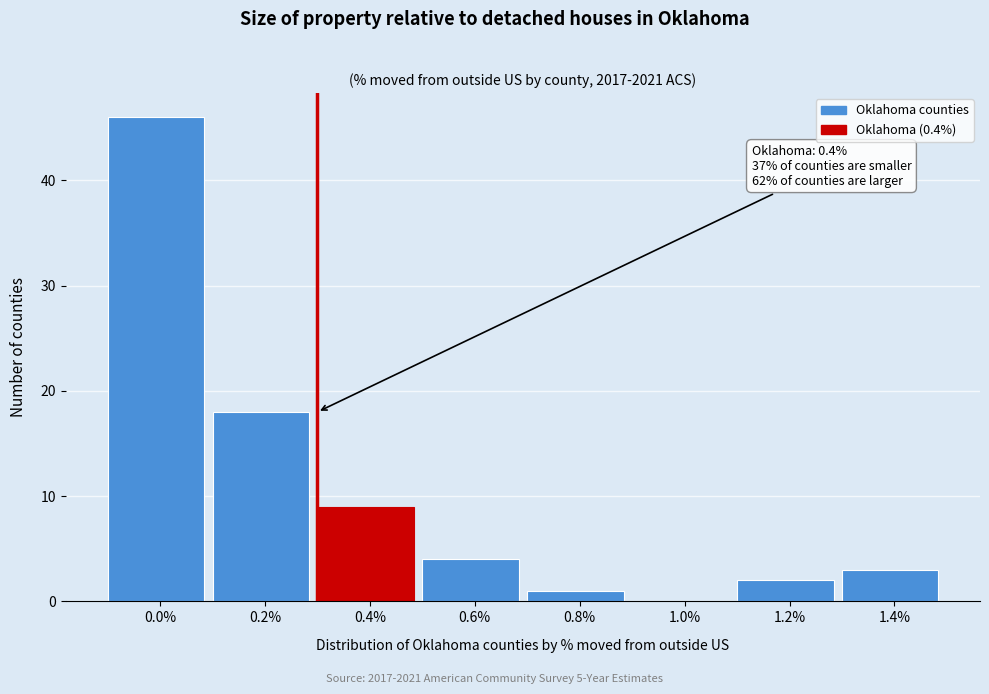

Reading left to right, what are all the values shown in this chart?

0.0%=46	0.2%=18	0.4%=9	0.6%=4	0.8%=1	1.0%=0	1.2%=2	1.4%=3